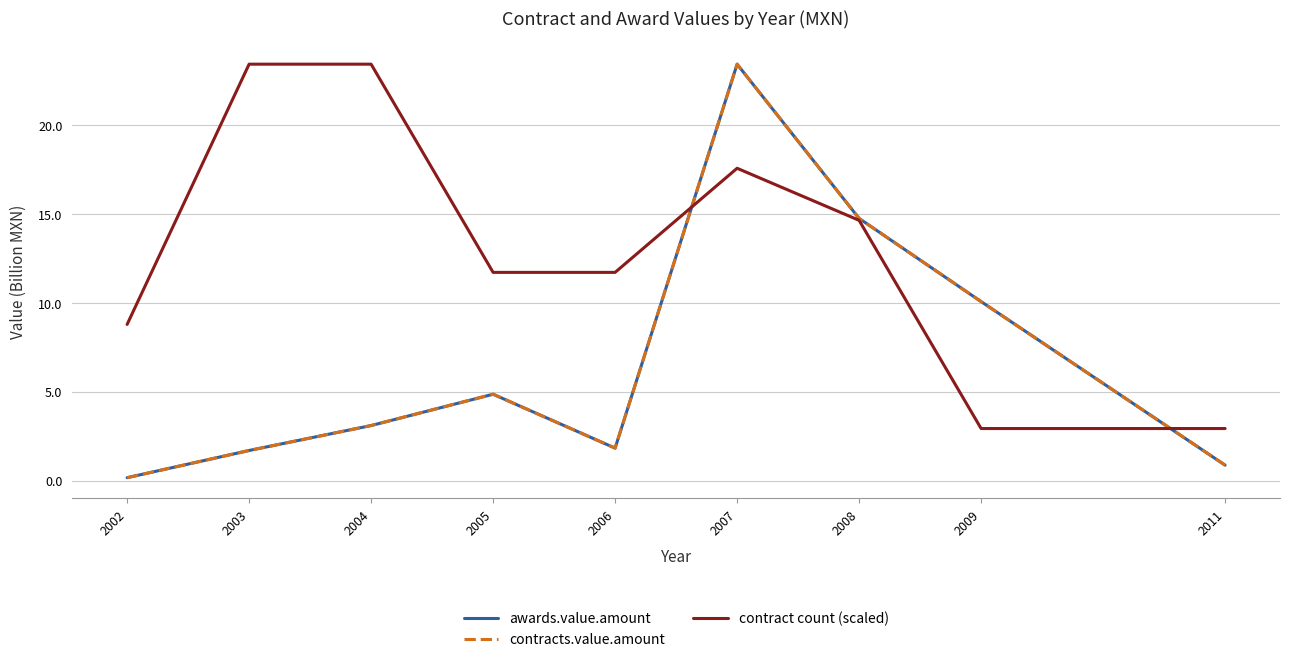

True or false: awards.value.amount and contracts.value.amount cross at least once.

False